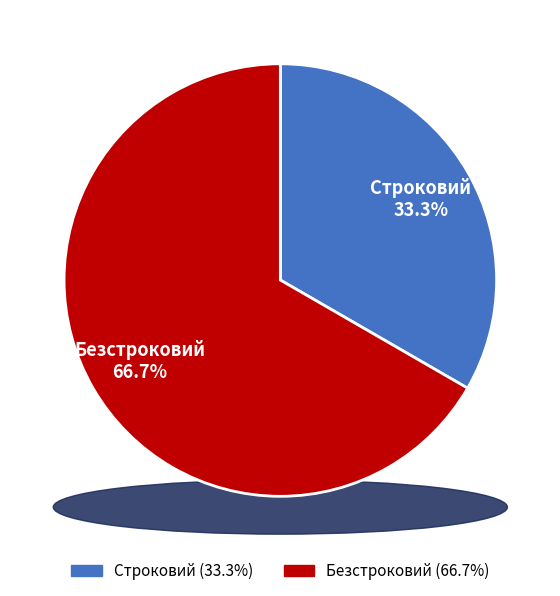

The Строковий slice represents 33% of the pie. True or false?

True